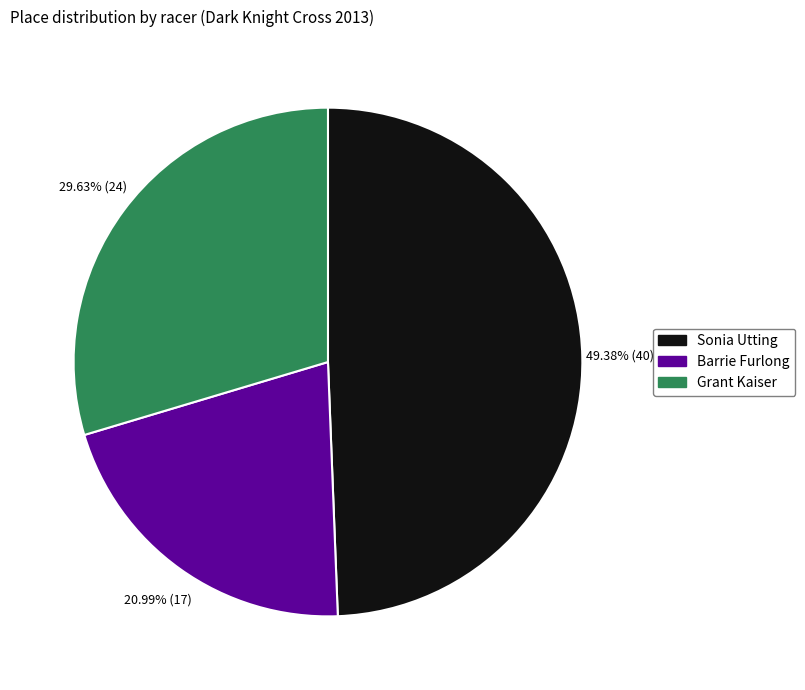

How many slices are in this pie chart?

3